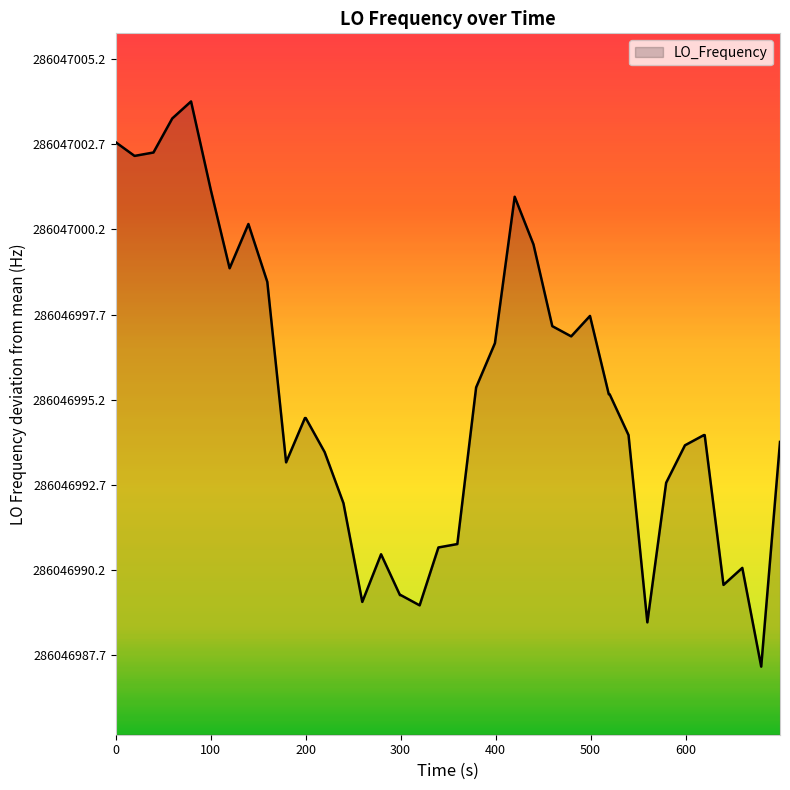

How many points are lower than both their immediate neighbors (excluding endpoints)?

9